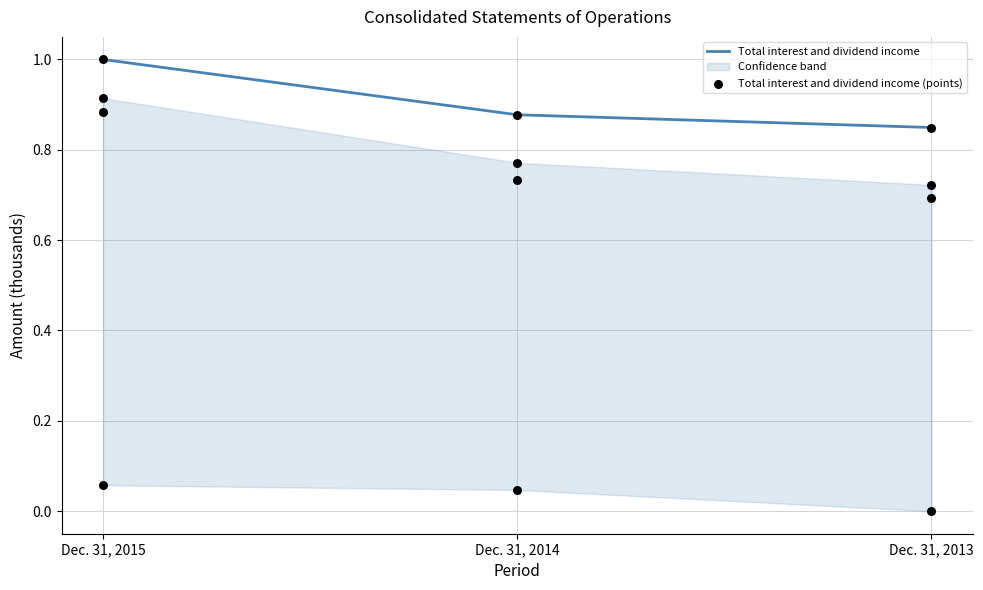

Which series has the largest total across all categories?

Total interest and dividend income